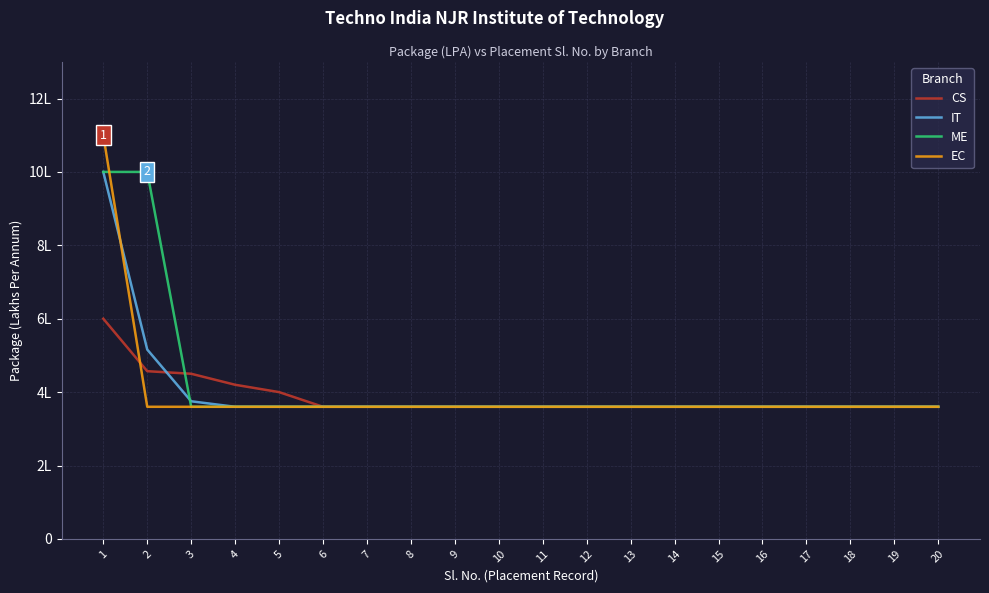

How many times do ME and IT cross each other?

1